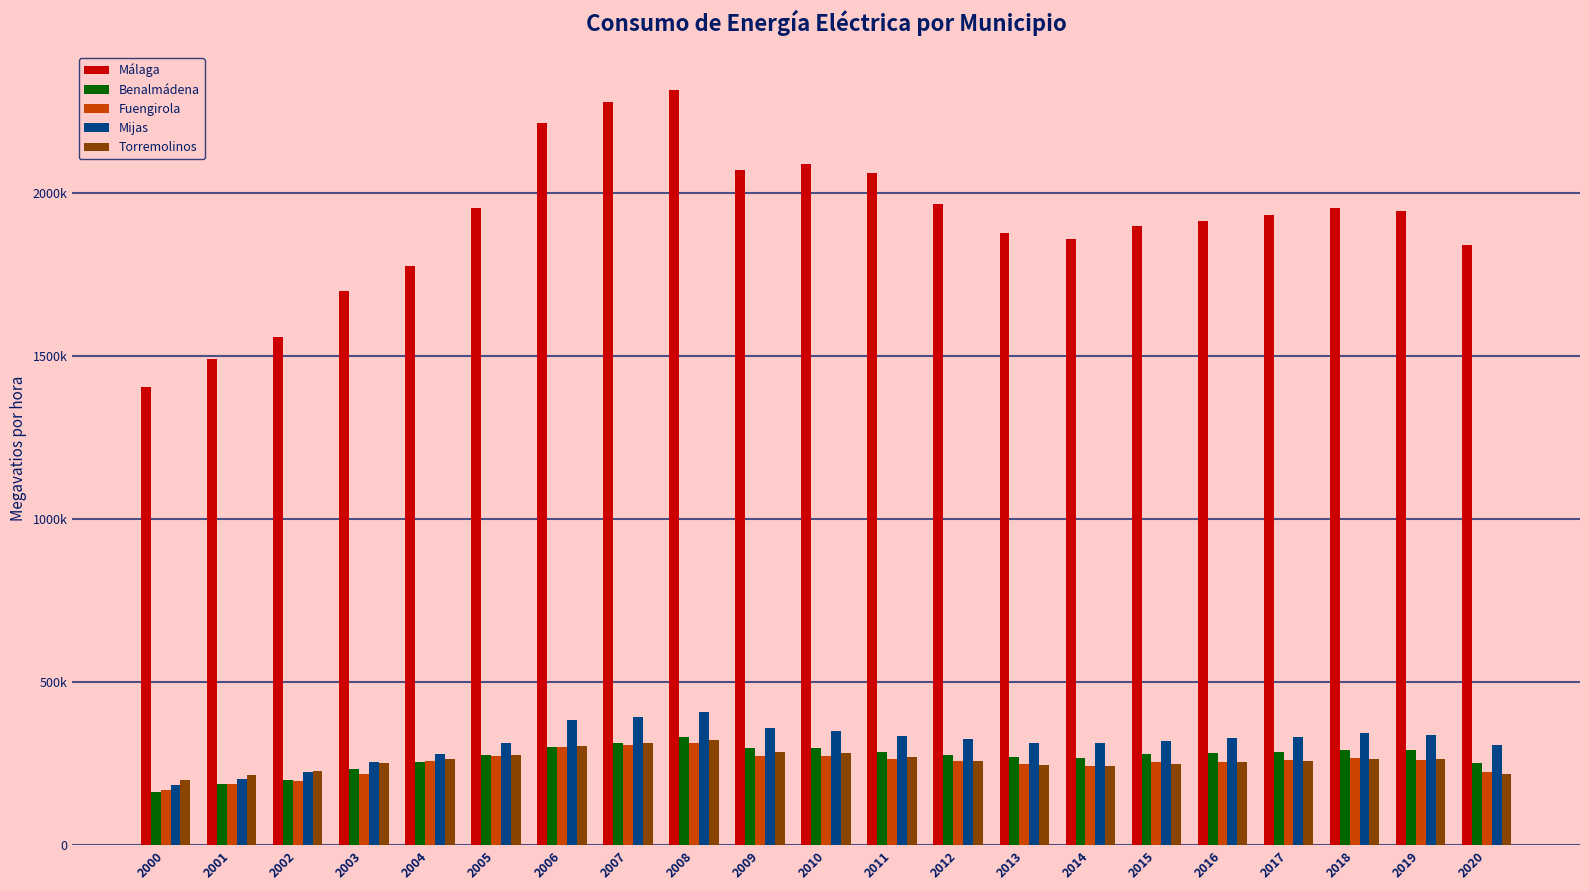

What are all the series names shown in the legend?

Málaga, Benalmádena, Fuengirola, Mijas, Torremolinos